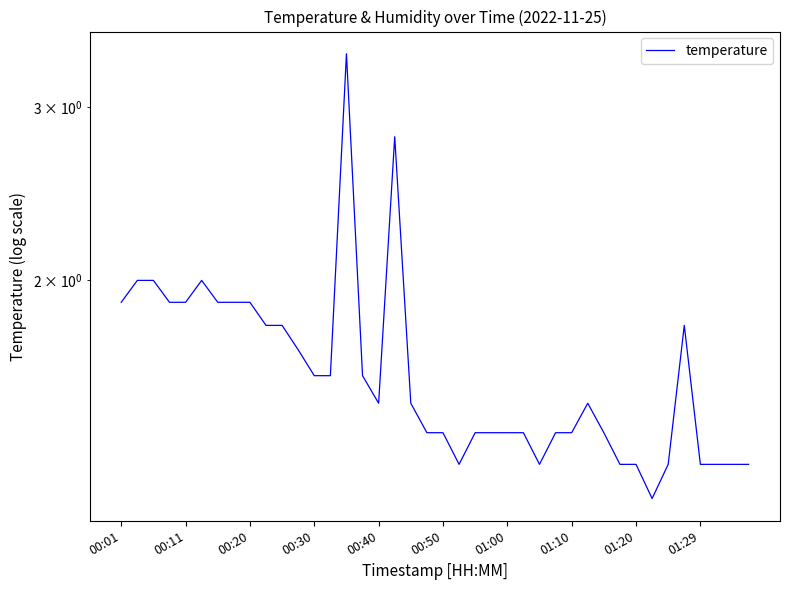

True or false: there are more than 2 points higher than both neighbors.

True